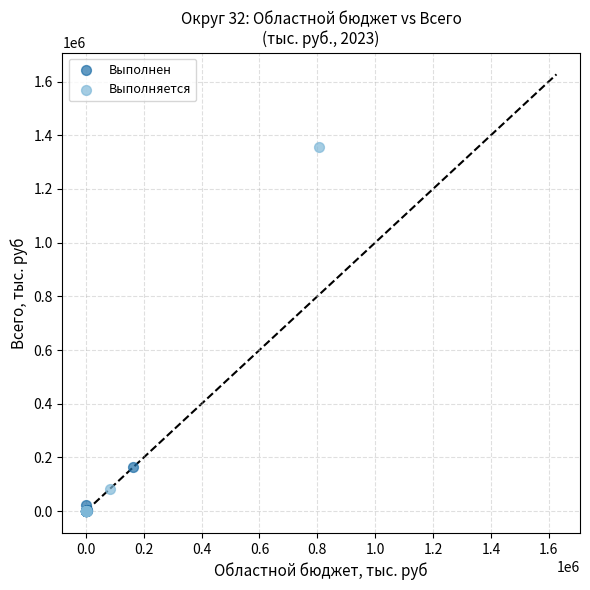

Which series has the widest spread of Y values?

Выполняется